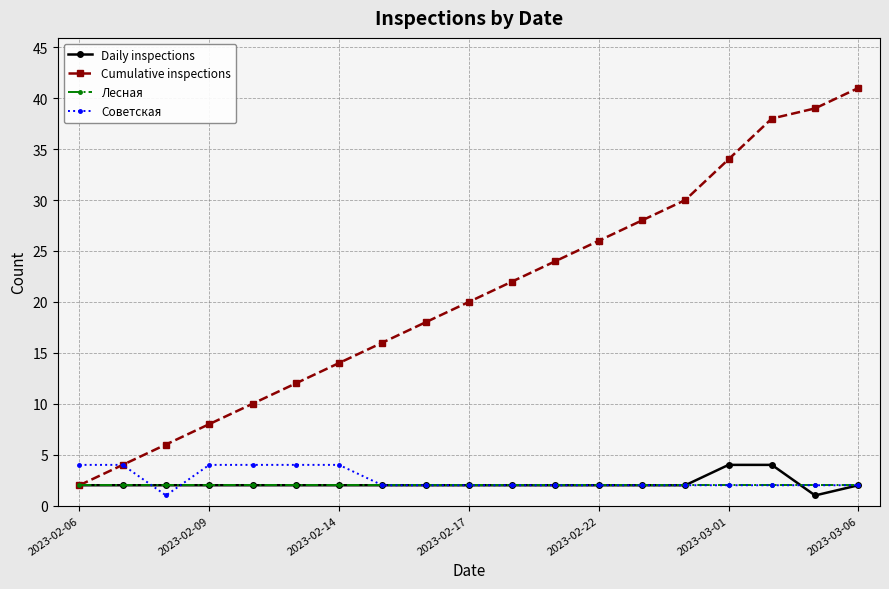

Which series has the largest total across all categories?

Cumulative inspections